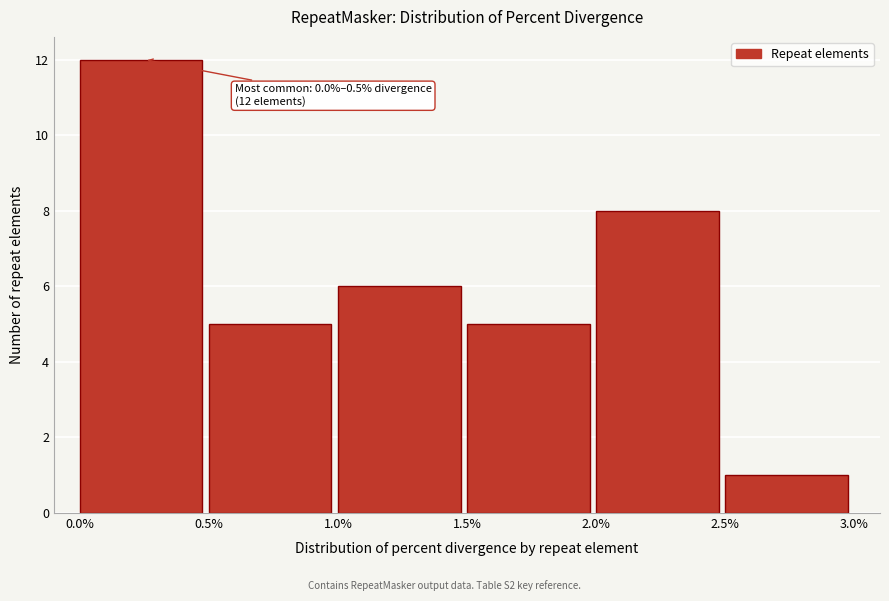

Over which range of the x-axis is the bar tallest?

0.0% to 0.5%